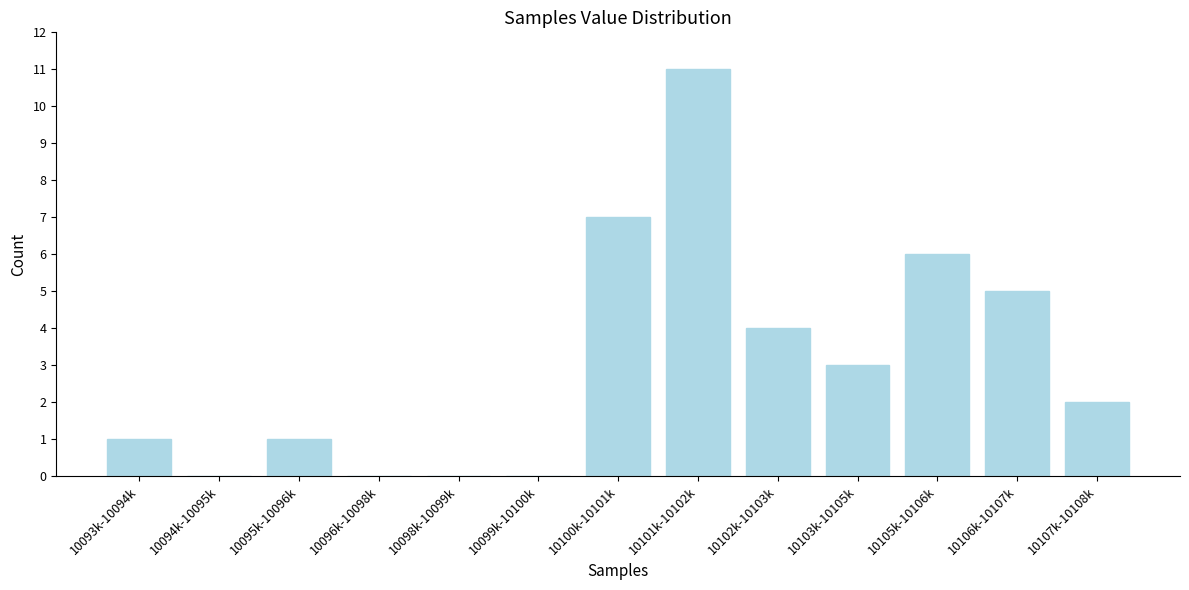

Reading right to left, extract all data points from this chart.

10107k-10108k=2	10106k-10107k=5	10105k-10106k=6	10103k-10105k=3	10102k-10103k=4	10101k-10102k=11	10100k-10101k=7	10099k-10100k=0	10098k-10099k=0	10096k-10098k=0	10095k-10096k=1	10094k-10095k=0	10093k-10094k=1